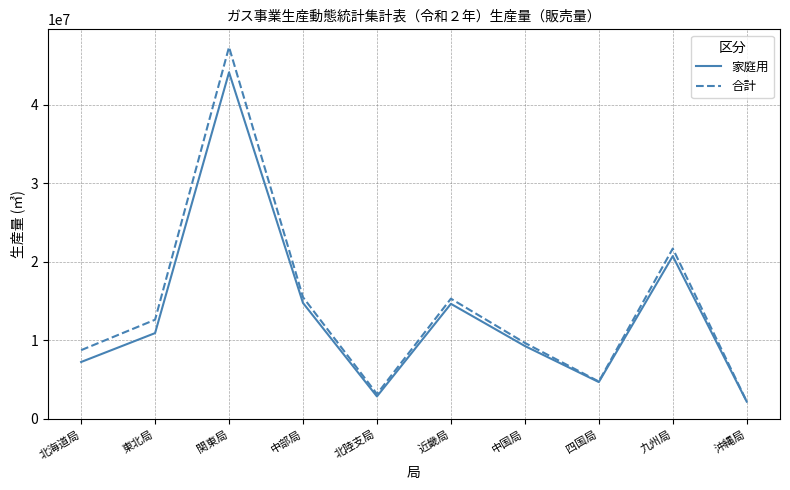

What is the difference between the second highest and second lowest values in the 家庭用 series?

17867240